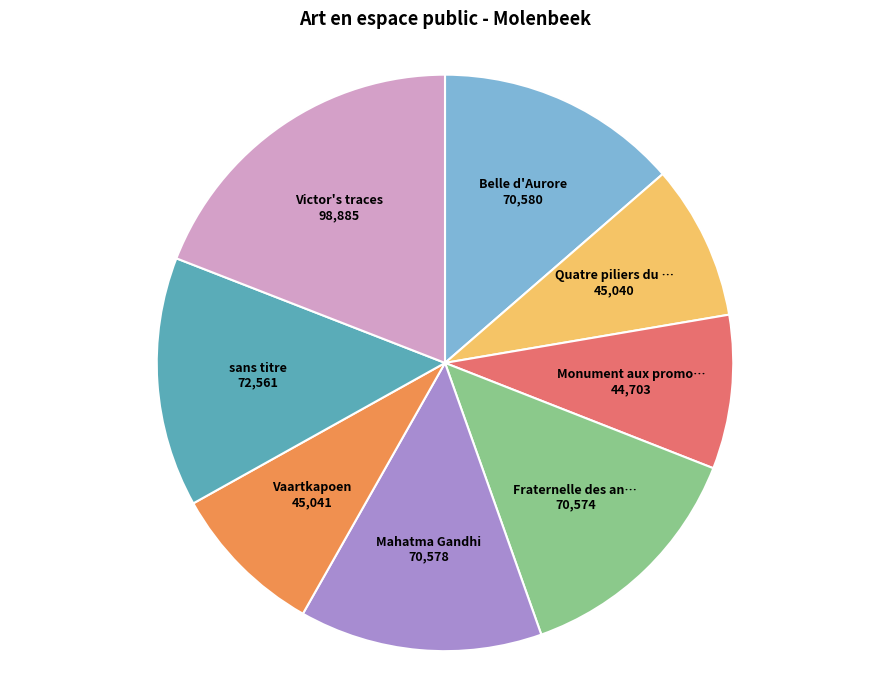

Is there any slice that represents more than half of the pie?

No